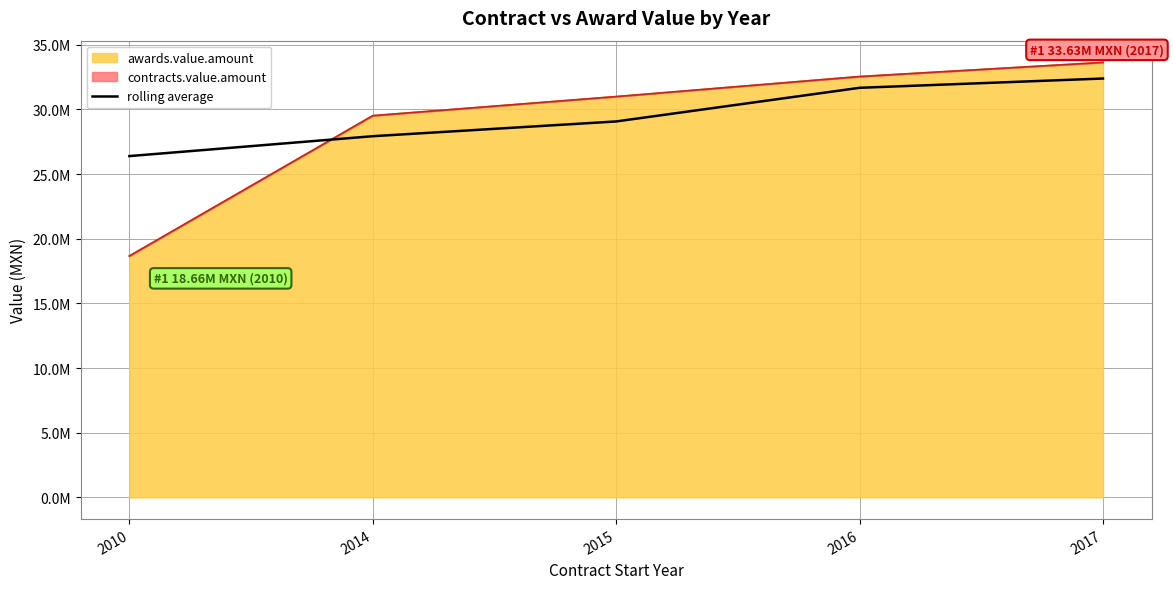

The chart shows a value of 46127008.7 at 2015. True or false?

False